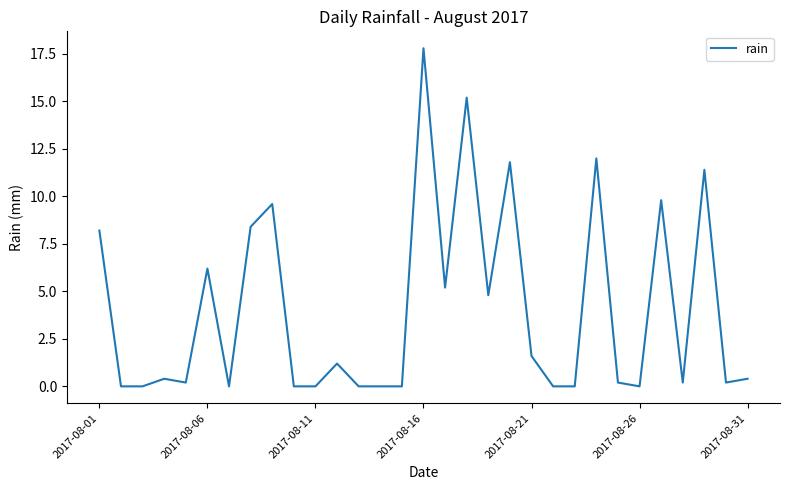

What is the difference between the maximum and minimum values?

17.8